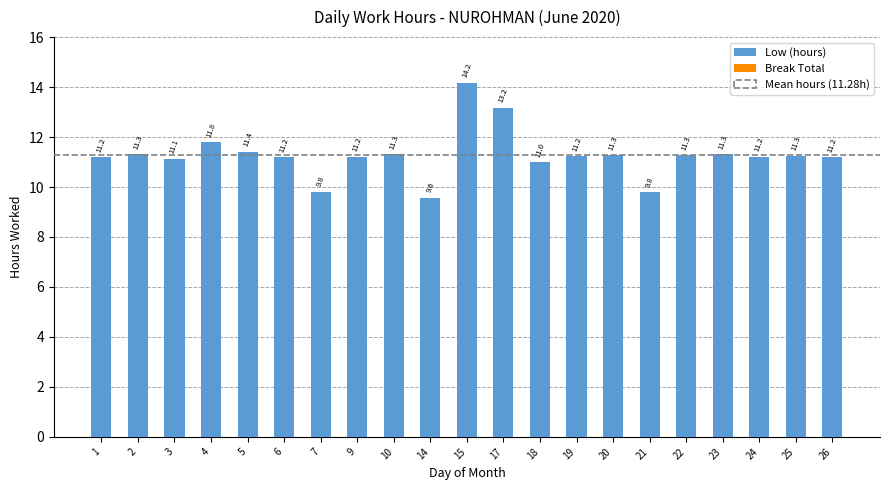

What is the change in value from 3 to 26?

+0.1